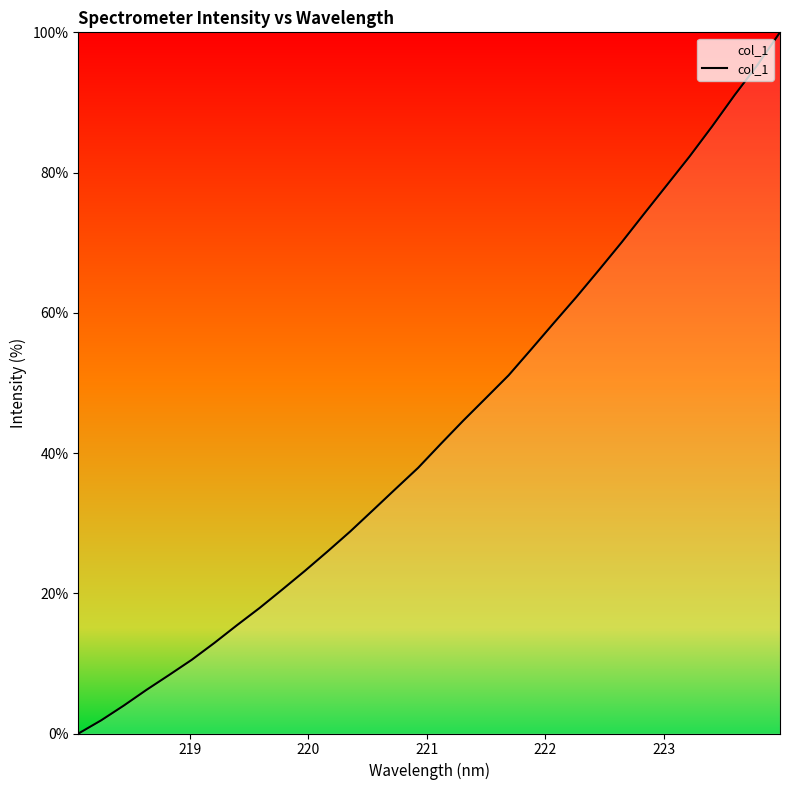

Does the chart have visible grid lines?

No